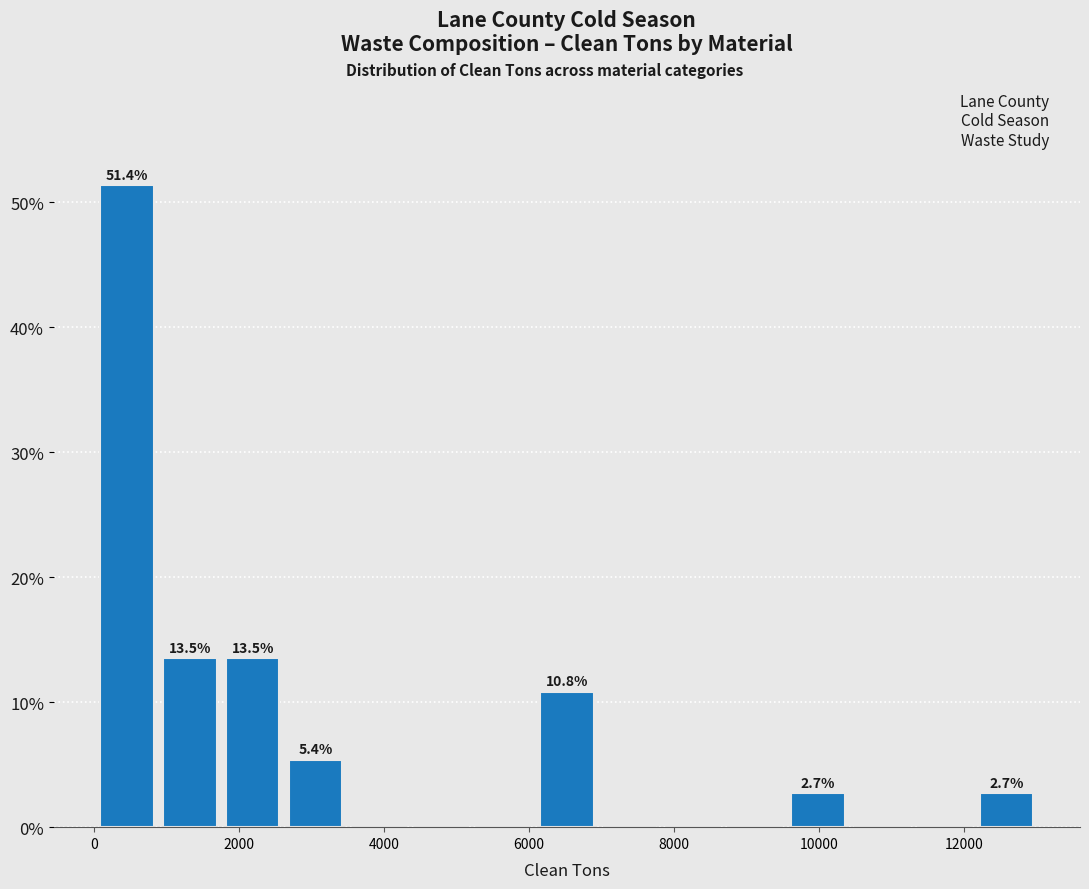

Which range on the x-axis has the tallest bar?

0 to 800